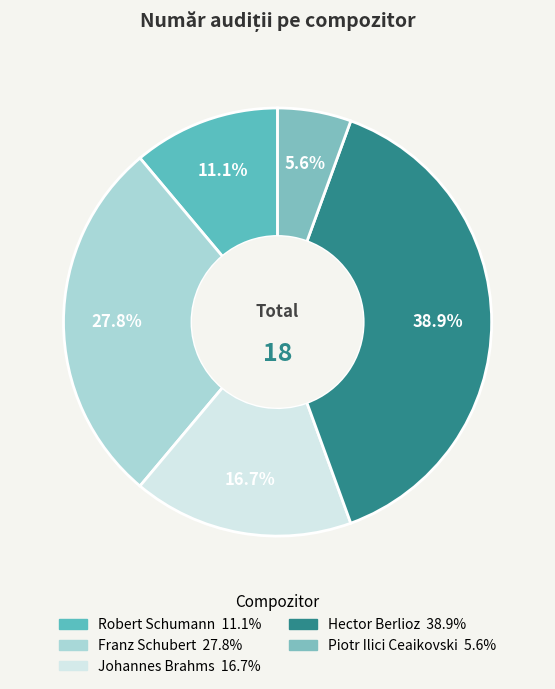

What is the change in value from Robert Schumann to Piotr Ilici Ceaikovski?

-1